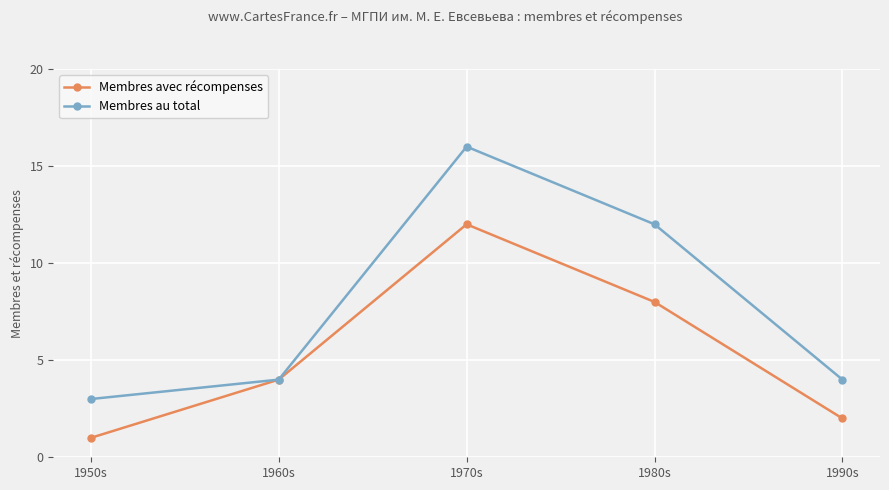

Which series has the largest range (max minus min)?

Membres au total